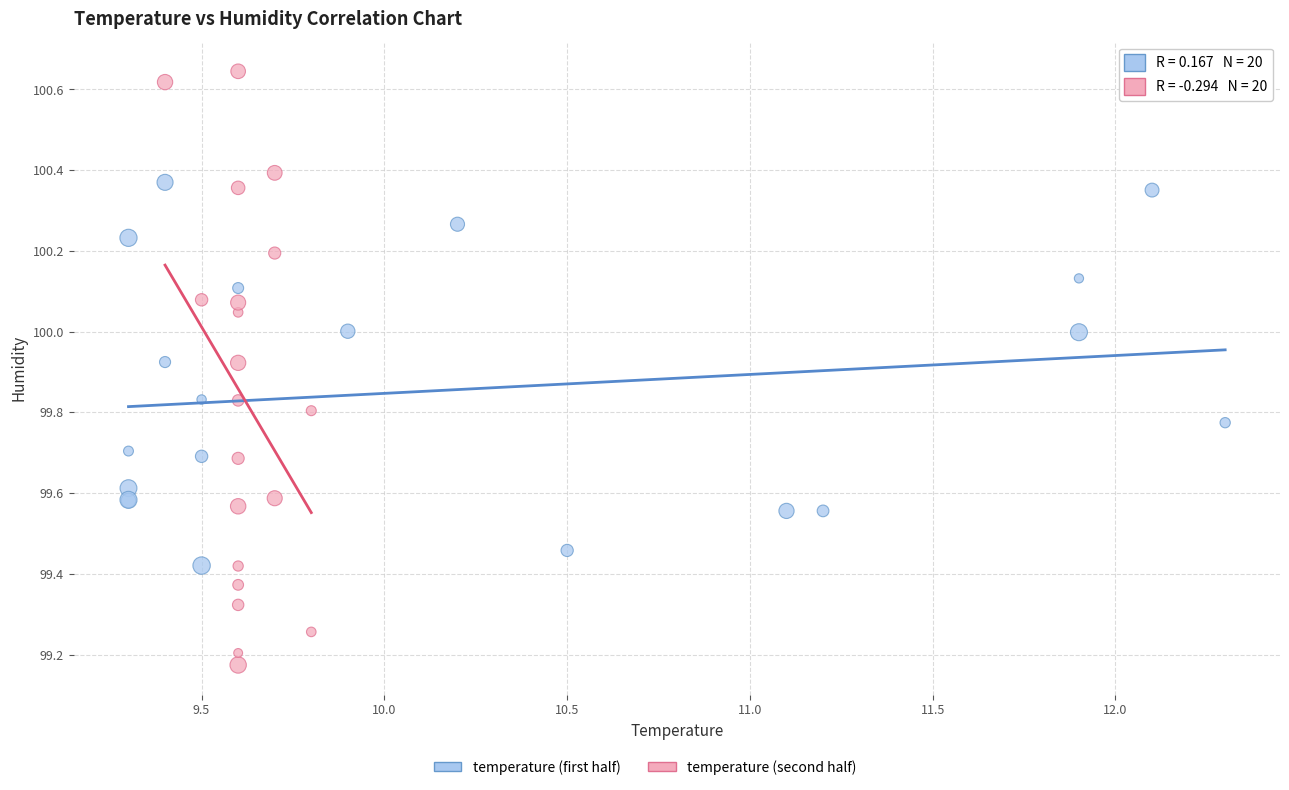

Which series has the widest spread of Y values?

temperature (second half)